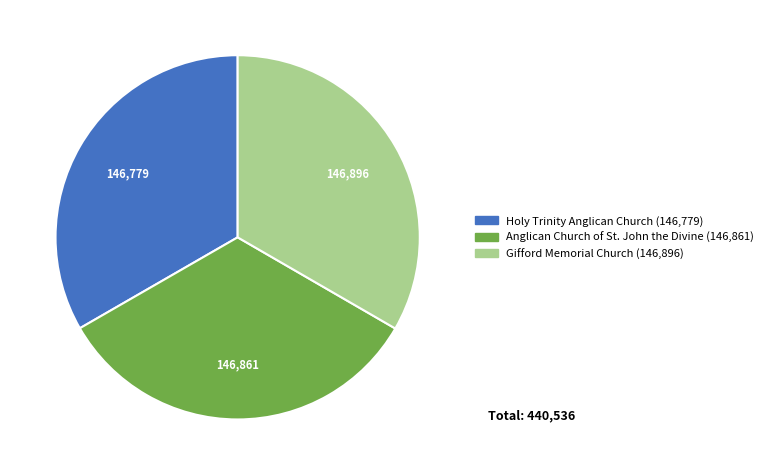

Is it true that Anglican Church of St. John the Divine is 33% of the pie?

True